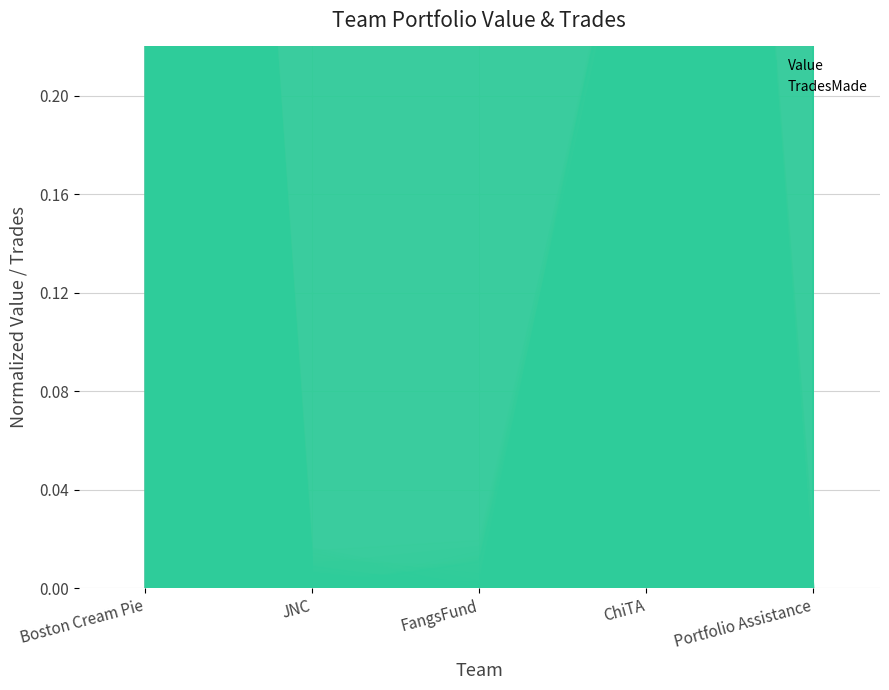

How many values in Value are above zero?

4